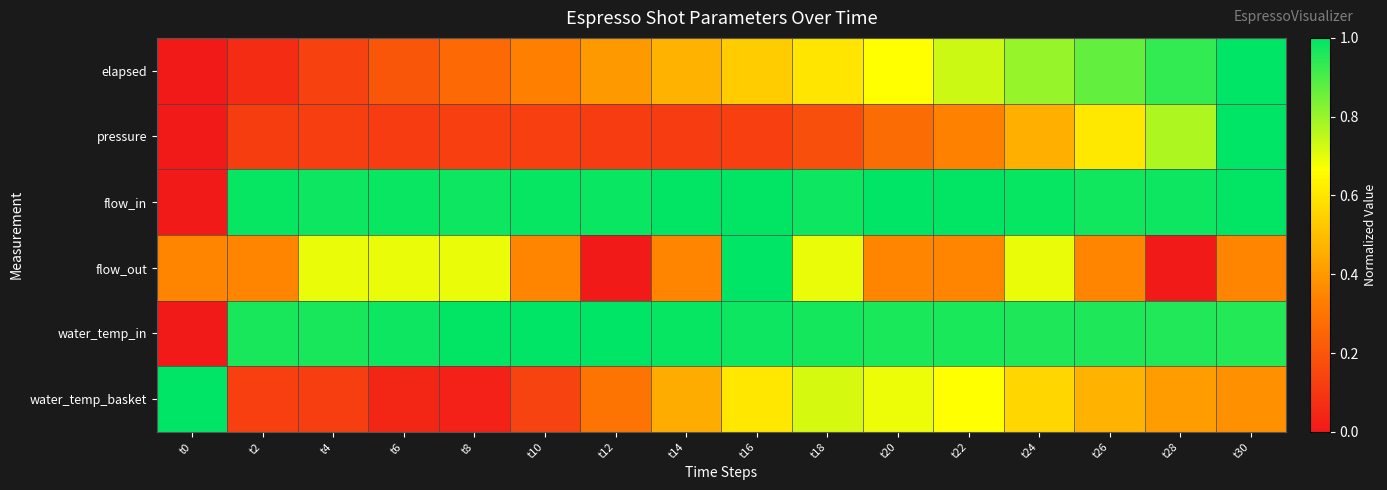

Reading left to right, transcribe all the data shown in this chart.

elapsed: t0=0.0	t2=0.1	t4=0.1	t6=0.2	t8=0.3	t10=0.3	t12=0.4	t14=0.5	t16=0.5	t18=0.6	t20=0.7	t22=0.7	t24=0.8	t26=0.9	t28=0.9	t30=1.0
pressure: t0=0.0	t2=0.1	t4=0.1	t6=0.1	t8=0.1	t10=0.1	t12=0.1	t14=0.1	t16=0.1	t18=0.2	t20=0.3	t22=0.3	t24=0.5	t26=0.6	t28=0.8	t30=1.0
flow_in: t0=0.0	t2=1.0	t4=1.0	t6=1.0	t8=1.0	t10=1.0	t12=1.0	t14=1.0	t16=1.0	t18=1.0	t20=1.0	t22=1.0	t24=1.0	t26=1.0	t28=1.0	t30=1.0
flow_out: t0=0.3	t2=0.3	t4=0.7	t6=0.7	t8=0.7	t10=0.3	t12=0.0	t14=0.3	t16=1.0	t18=0.7	t20=0.3	t22=0.3	t24=0.7	t26=0.3	t28=0.0	t30=0.3
water_temp_in: t0=0.0	t2=1.0	t4=1.0	t6=1.0	t8=1.0	t10=1.0	t12=1.0	t14=1.0	t16=1.0	t18=1.0	t20=1.0	t22=1.0	t24=1.0	t26=1.0	t28=1.0	t30=1.0
water_temp_basket: t0=1.0	t2=0.1	t4=0.1	t6=0.0	t8=0.0	t10=0.1	t12=0.3	t14=0.5	t16=0.6	t18=0.7	t20=0.7	t22=0.7	t24=0.6	t26=0.5	t28=0.4	t30=0.4